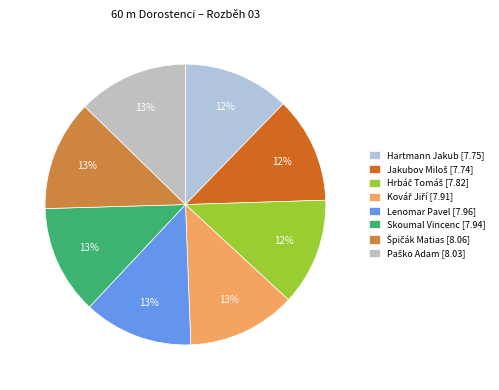

How many slices are in this pie chart?

8